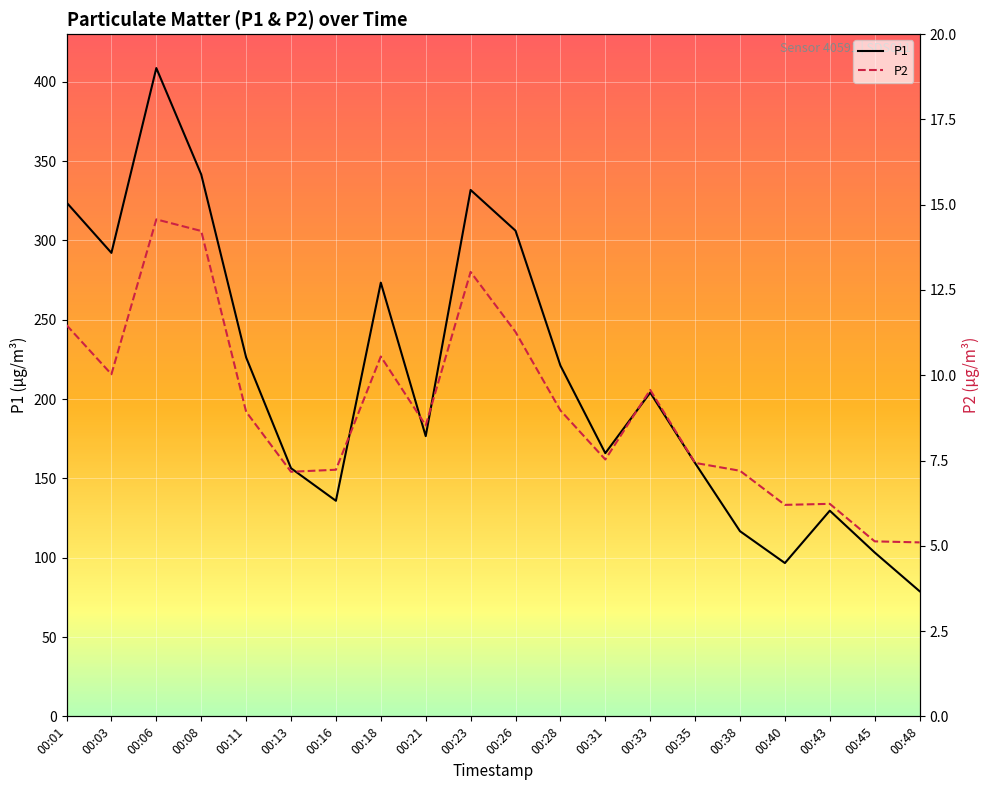

What is the minimum value for P2?

5.1